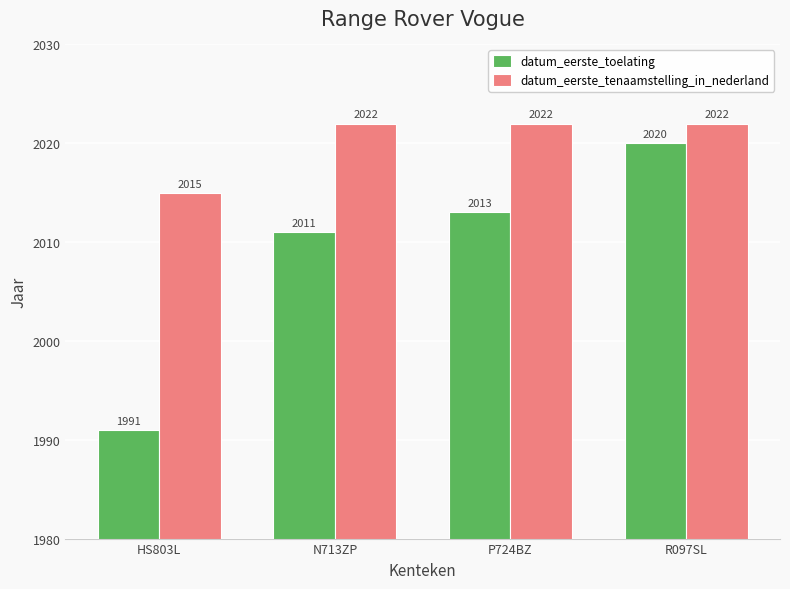

What is the smallest value displayed?

1991